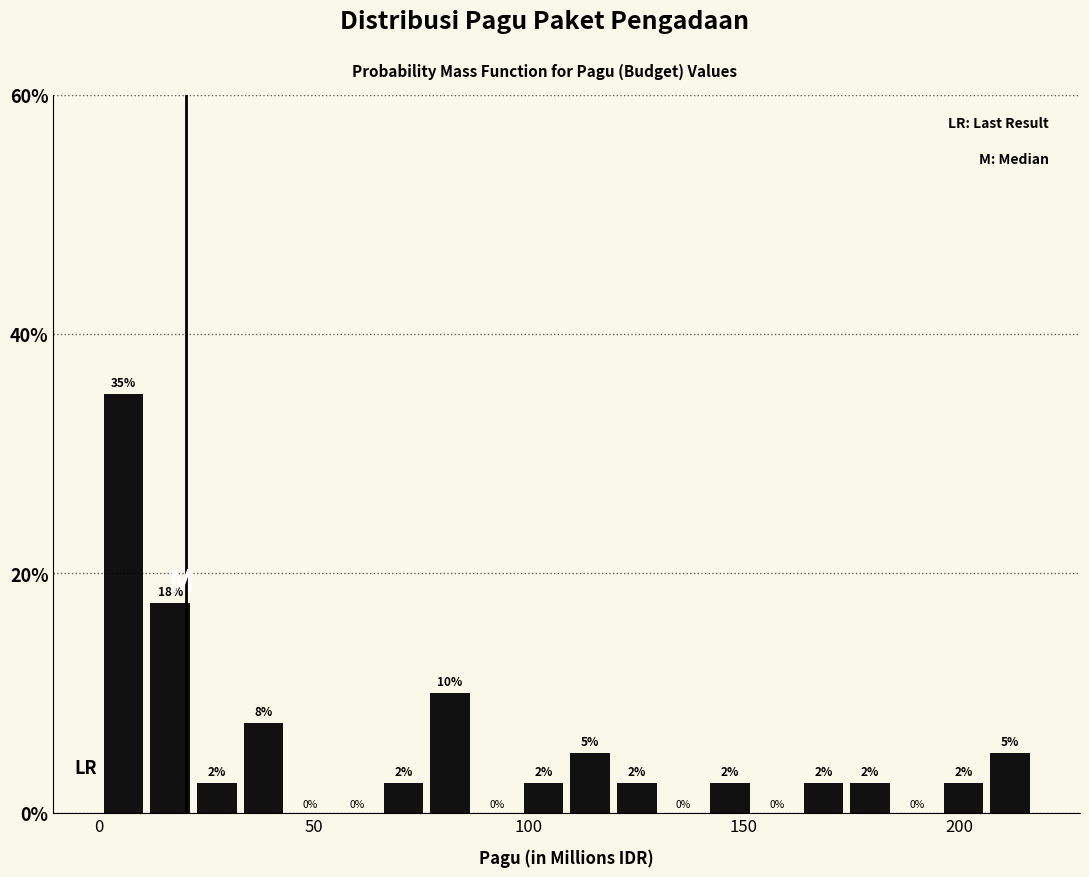

Read against the x-axis, roughly where is the centre of the tallest bar?

5